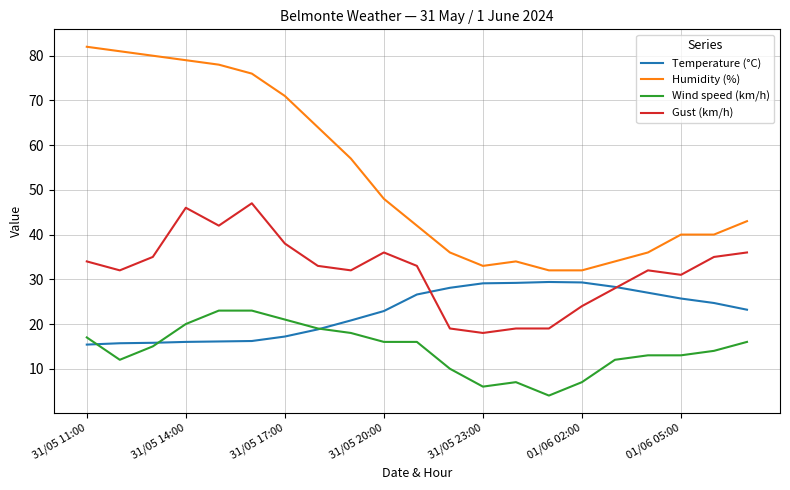

Which series has the widest spread of values?

Humidity (%)